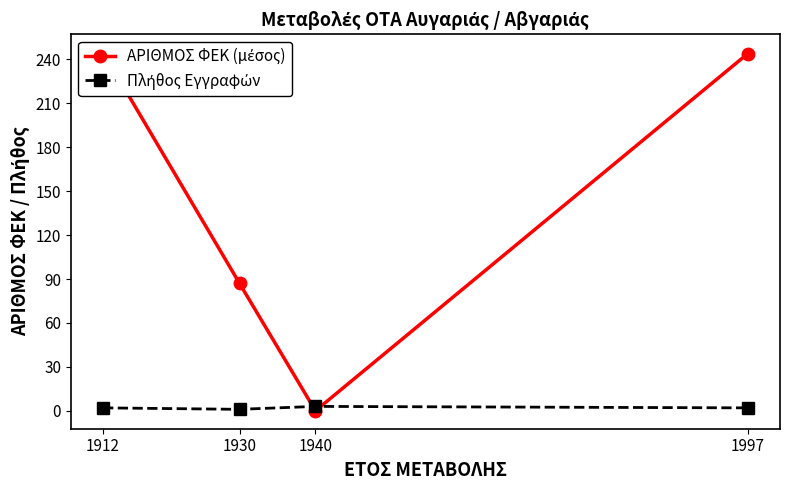

How many interior local peaks does the Πλήθος Εγγραφών series have?

1